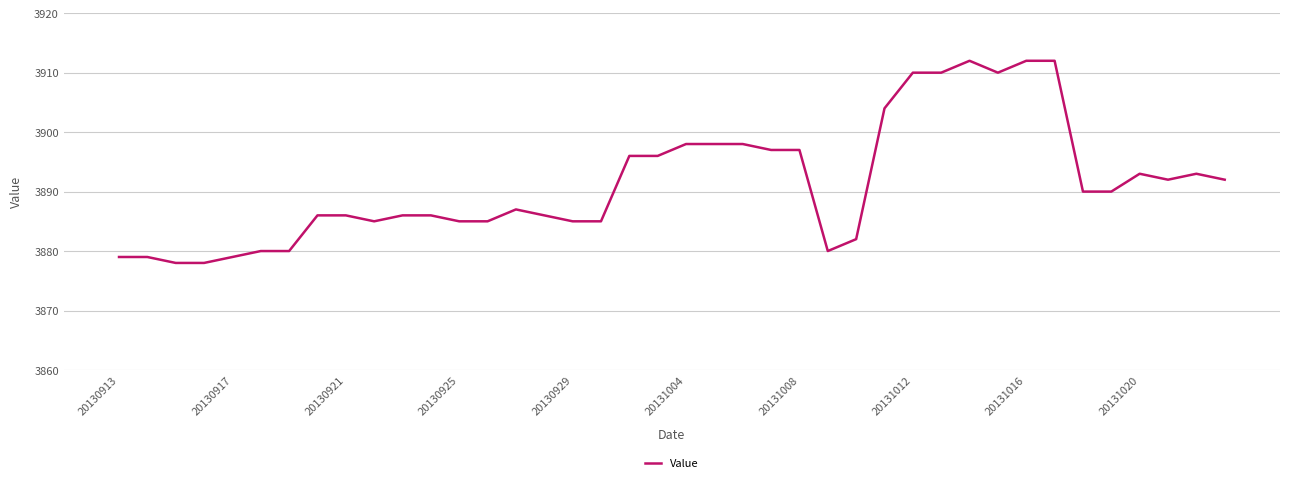

What is the smallest value displayed?

3878